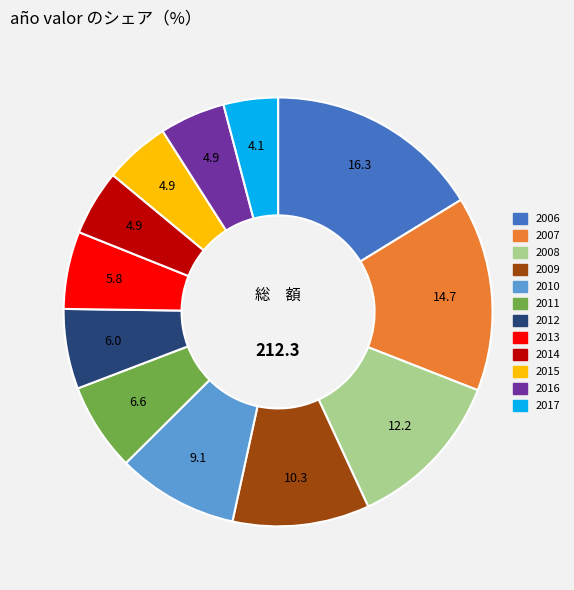

Combined, do 2013 and 2012 account for over 50%?

No